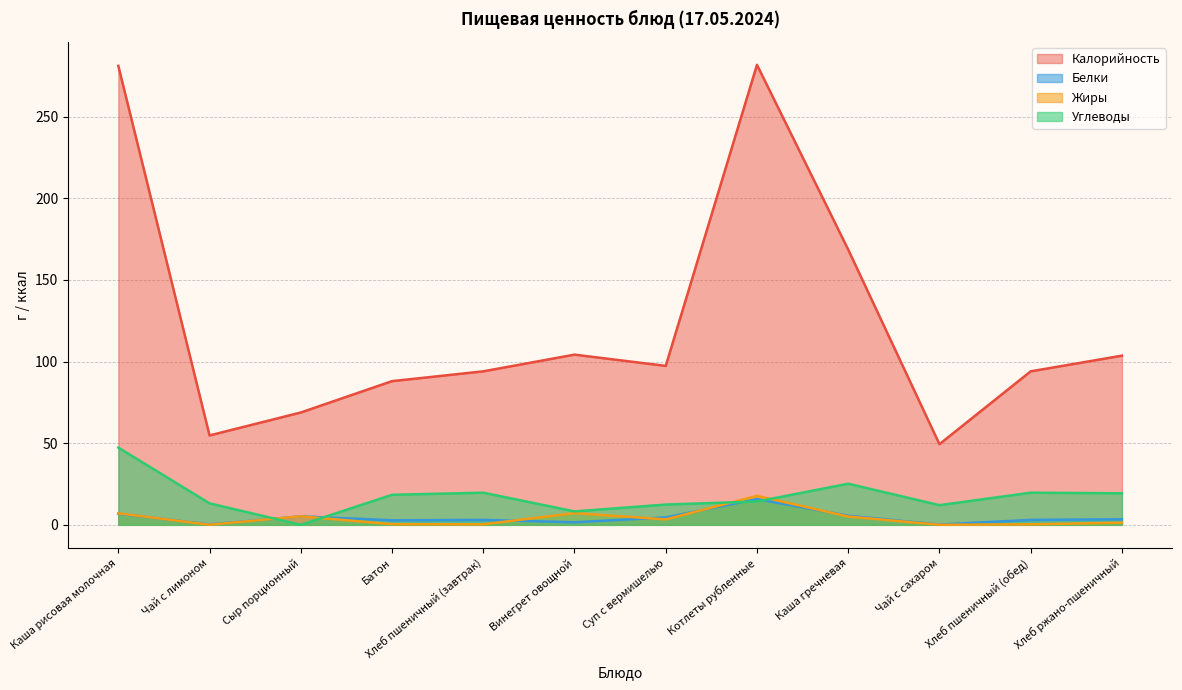

Reading left to right, extract all data points from this chart.

Калорийность: 281.1	54.8	68.8	88.0	94.0	104.2	97.3	281.7	168.6	49.4	94.0	103.6
Белки: 6.8	0.2	5.2	2.8	3.0	1.6	4.5	15.8	5.6	0.2	3.0	3.4
Жиры: 7.1	0.1	5.2	0.4	0.3	7.2	3.3	17.8	5.1	0.1	0.3	1.3
Углеводы: 47.3	13.2	0.0	18.4	19.7	8.2	12.4	14.3	25.2	12.1	19.7	19.3